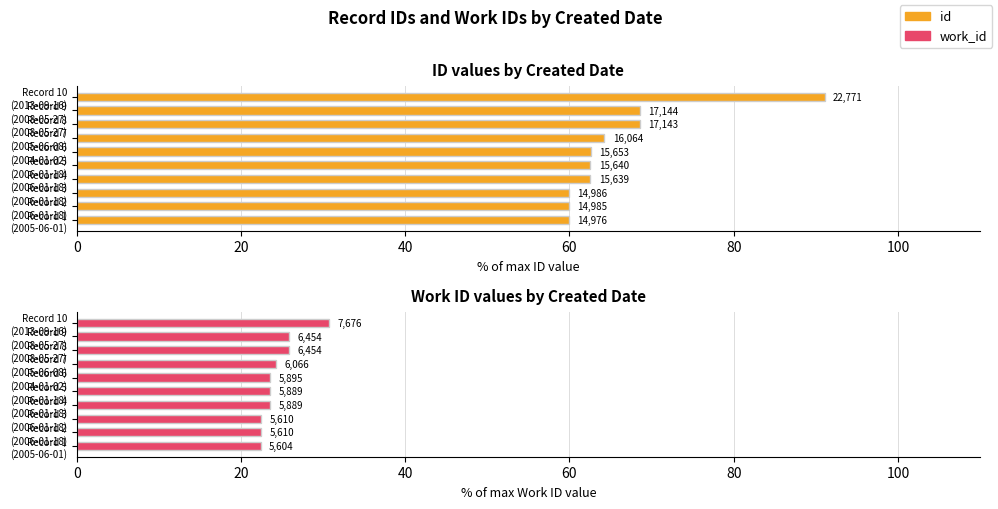

The value of work_id at Record 6 (2004-01-02) is 23.6. True or false?

True